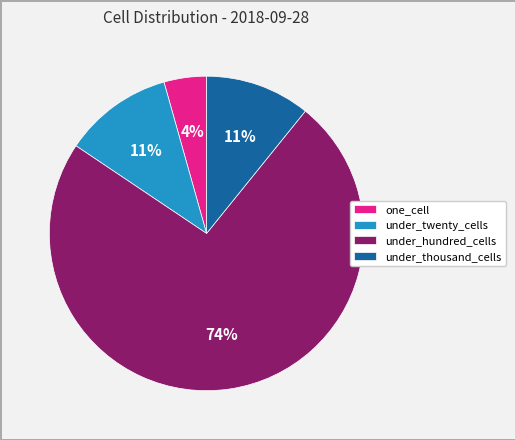

Which category accounts for the majority?

under_hundred_cells